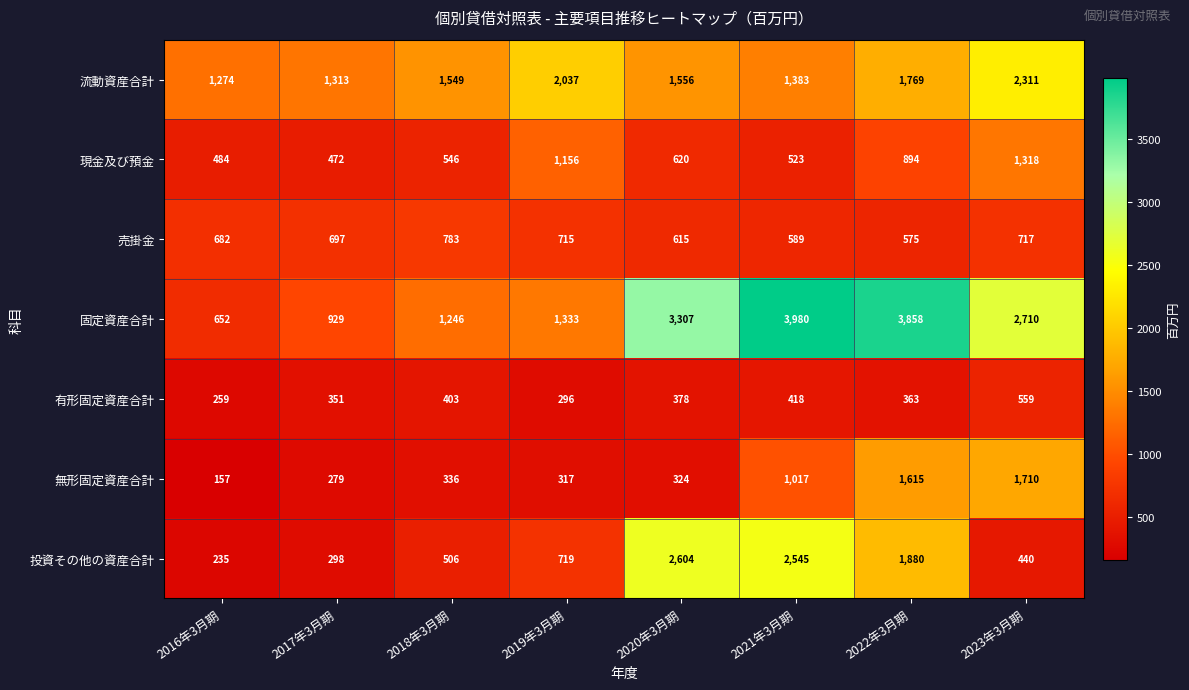

Rank the series at 2022年3月期 from highest to lowest value.

固定資産合計, 投資その他の資産合計, 流動資産合計, 無形固定資産合計, 現金及び預金, 売掛金, 有形固定資産合計